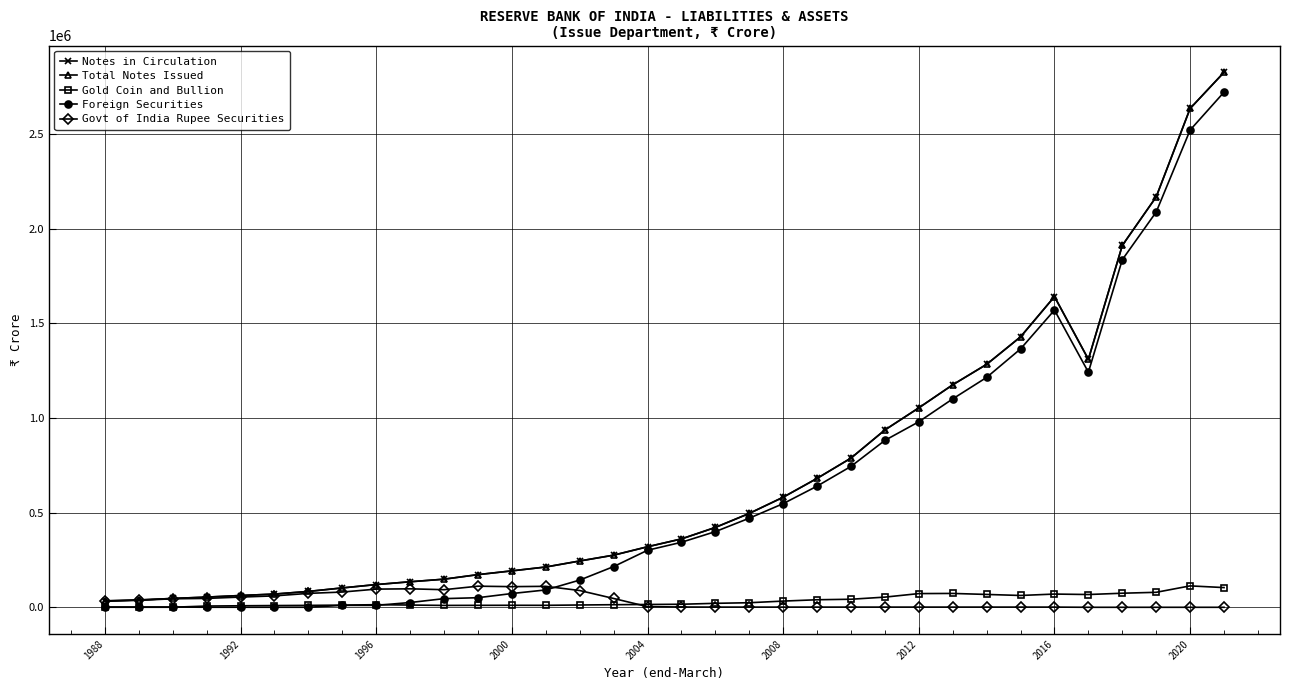

What is the greatest value displayed?

2826863